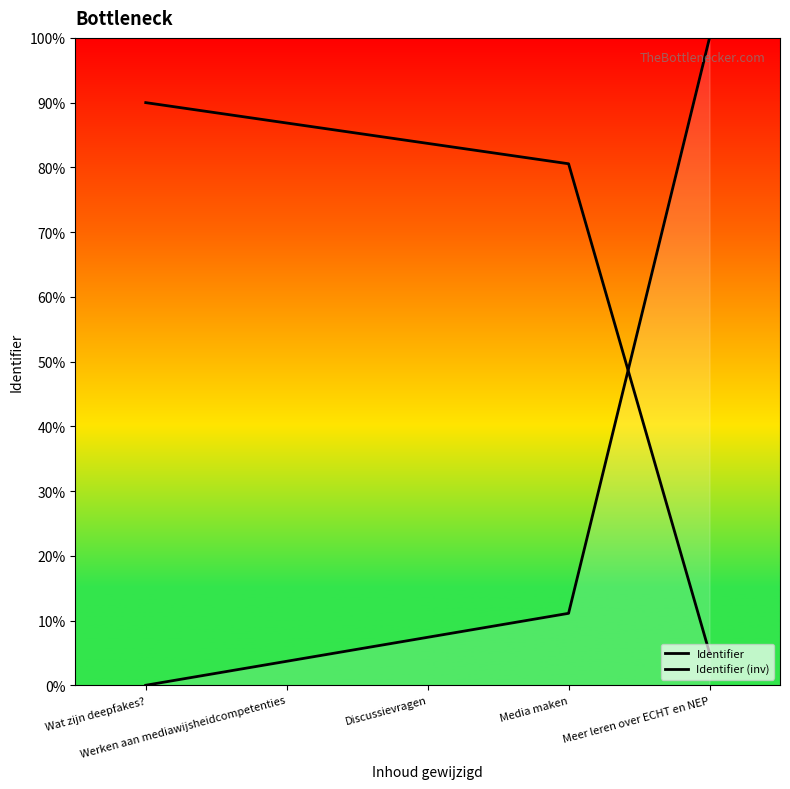

What is the approximate value of Identifier at Werken aan mediawijsheidcompetenties?

3.7